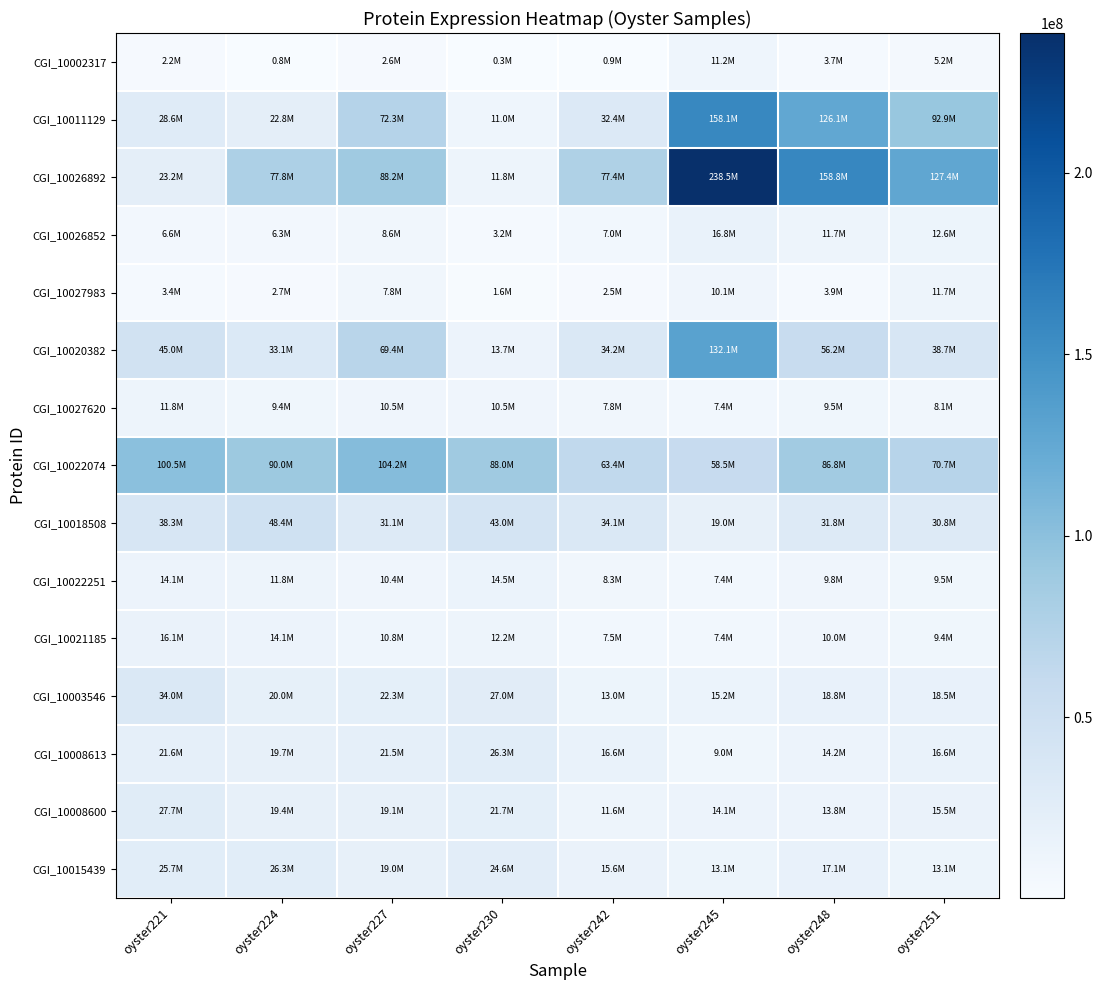

At how many categories does at least one series exceed 237316925?

1